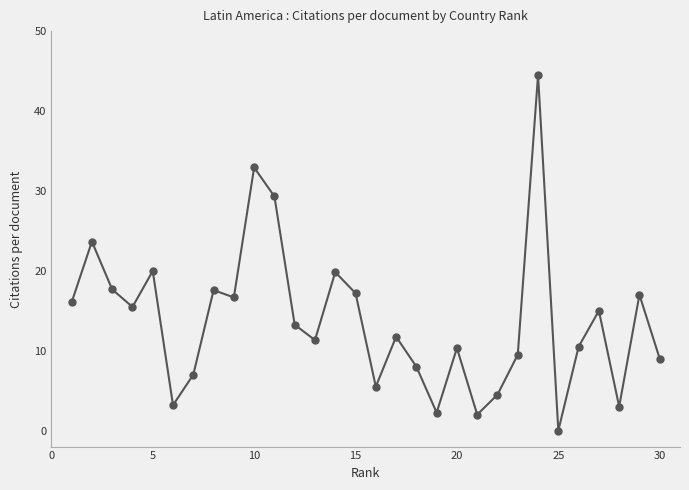

What is the value of the 11th point from the left?

29.3